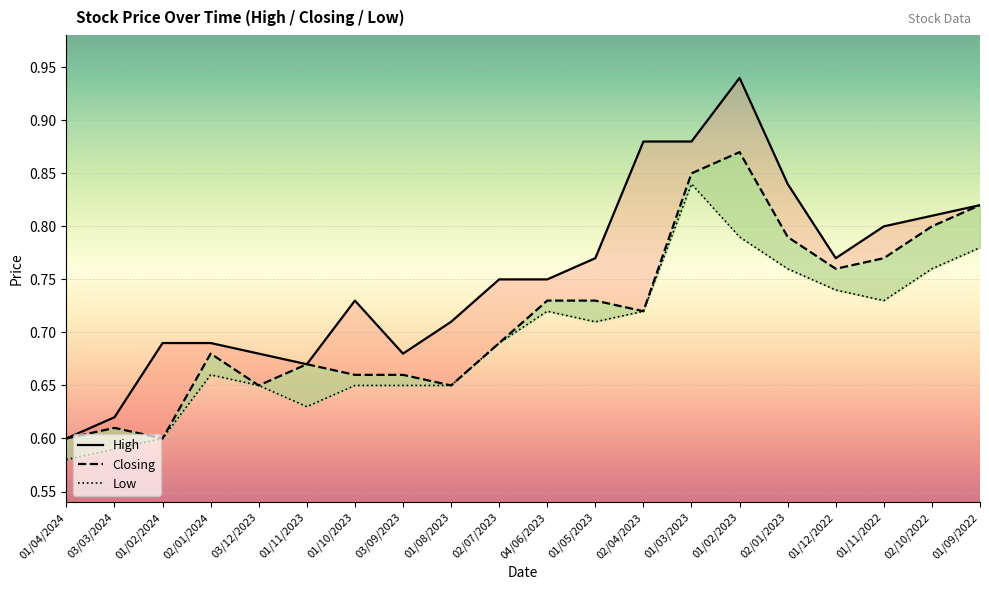

What is the difference between the maximum and minimum values in the Closing series?

0.3